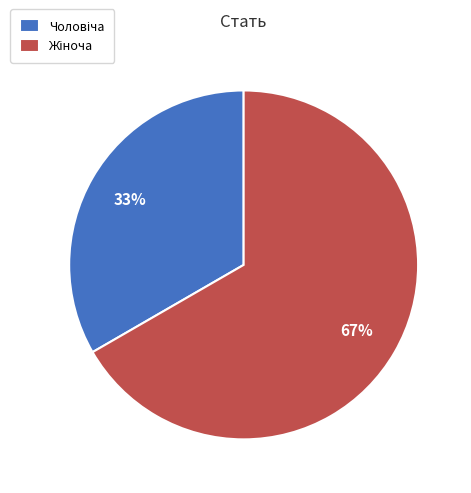

Count the number of slices in the pie.

2